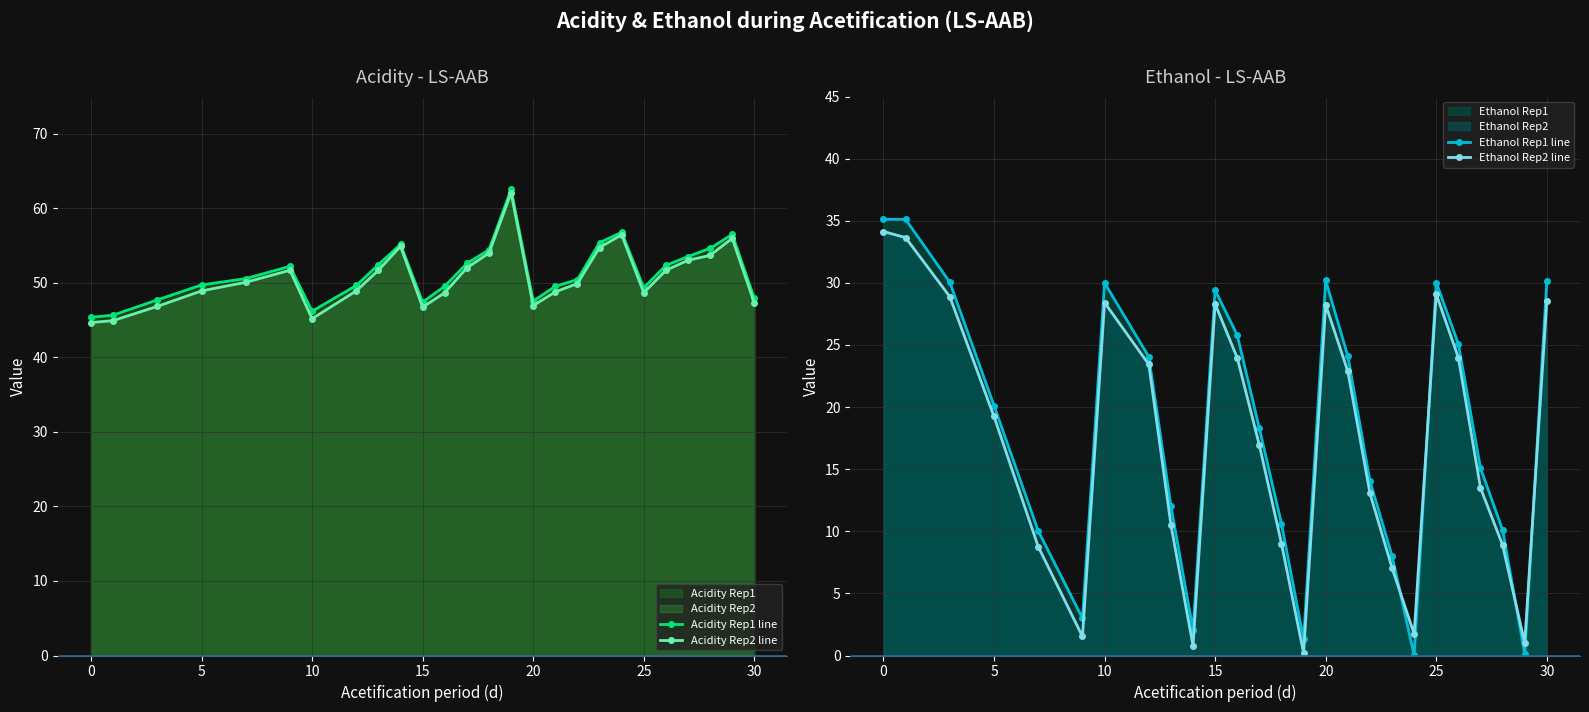

Which series has the widest spread of values?

Ethanol Rep1 line